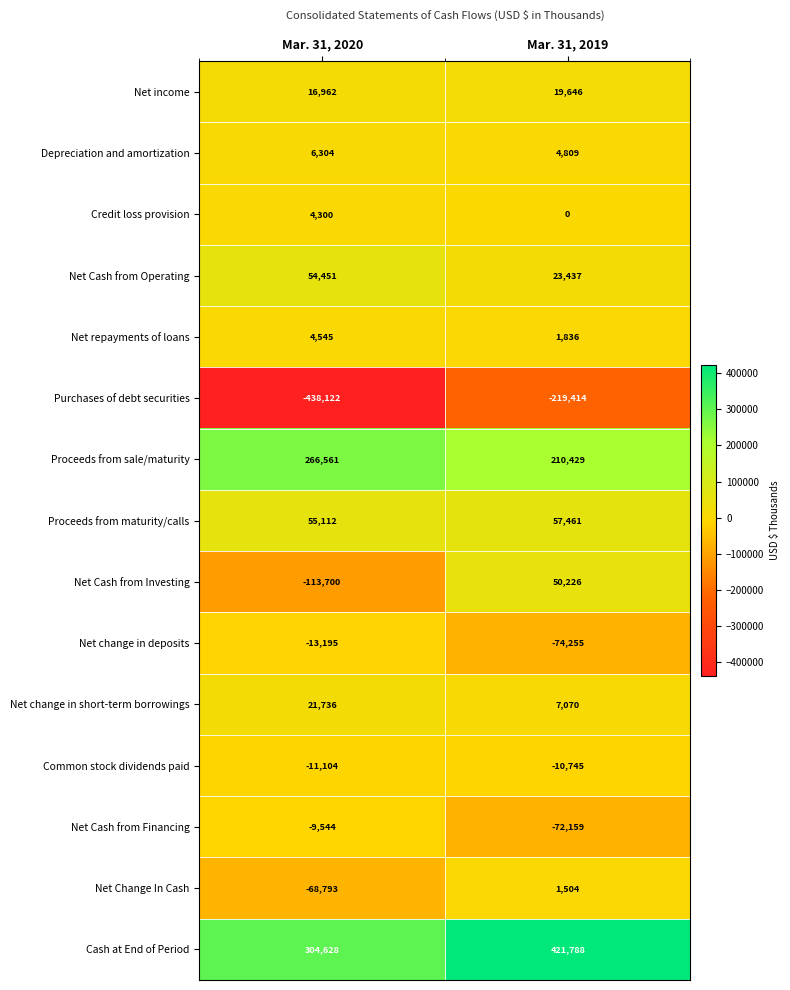

What is the spread (max minus min) of values at Mar. 31, 2019?

641202